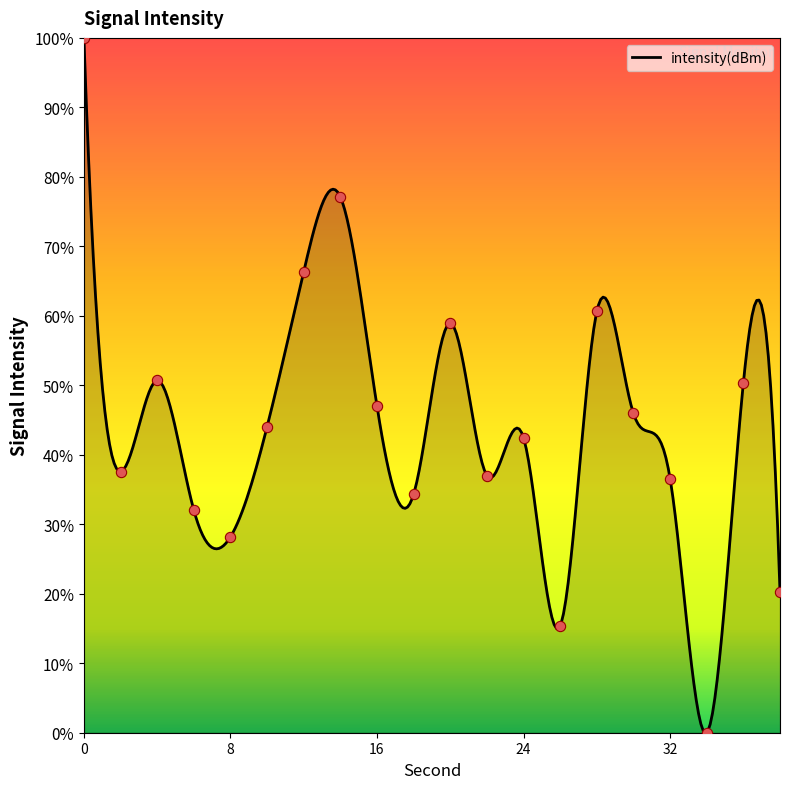

What is the change in value from 30 to 32?

-9.4